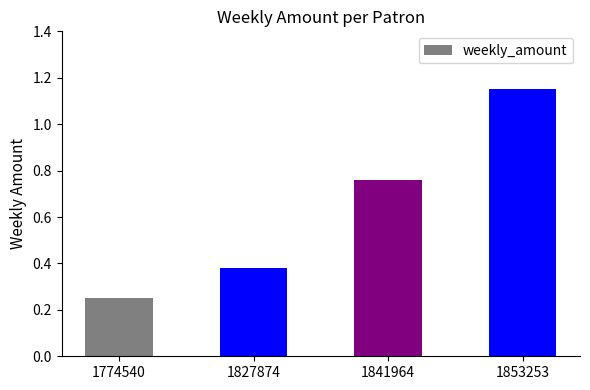

The chart shows a value of 0.1 at 1774540. True or false?

False